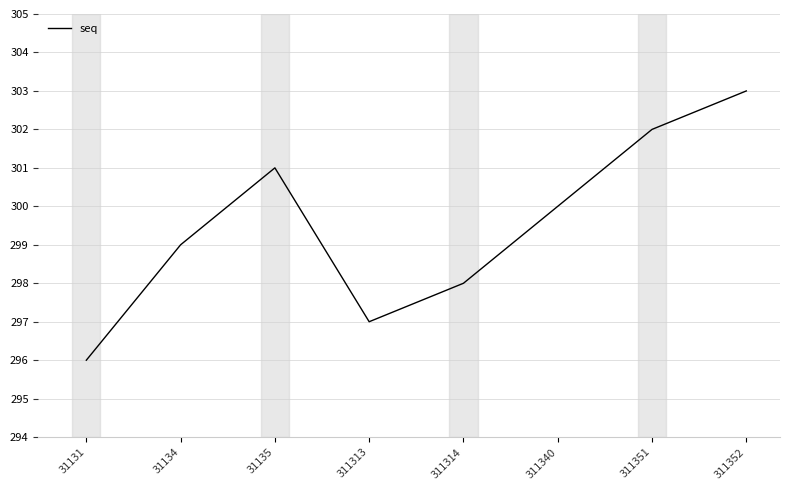

Reading left to right, transcribe all the data shown in this chart.

296	299	301	297	298	300	302	303